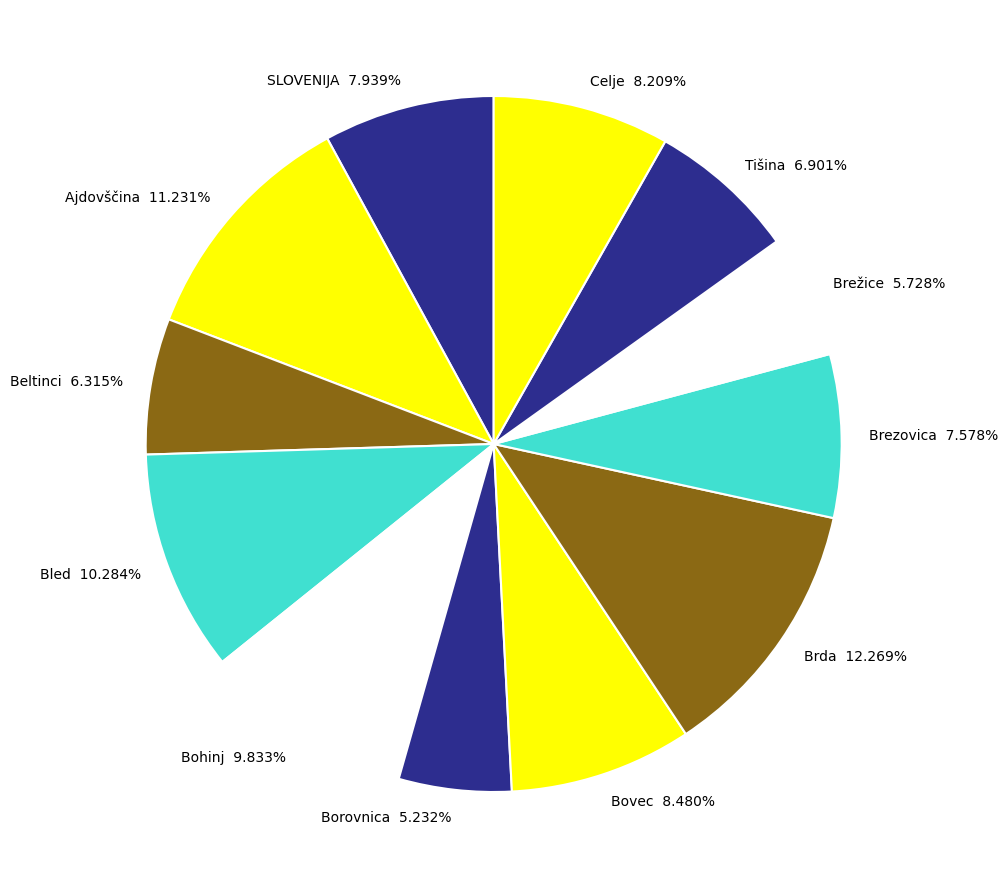

Do Tišina and Celje together represent more than half of the pie?

No